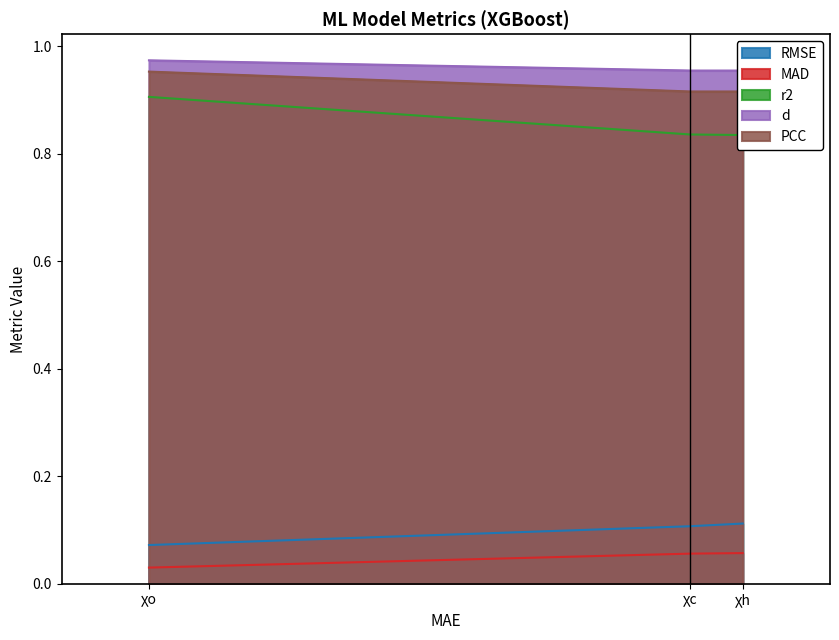

What is the label of the 3rd point from the right?

χo